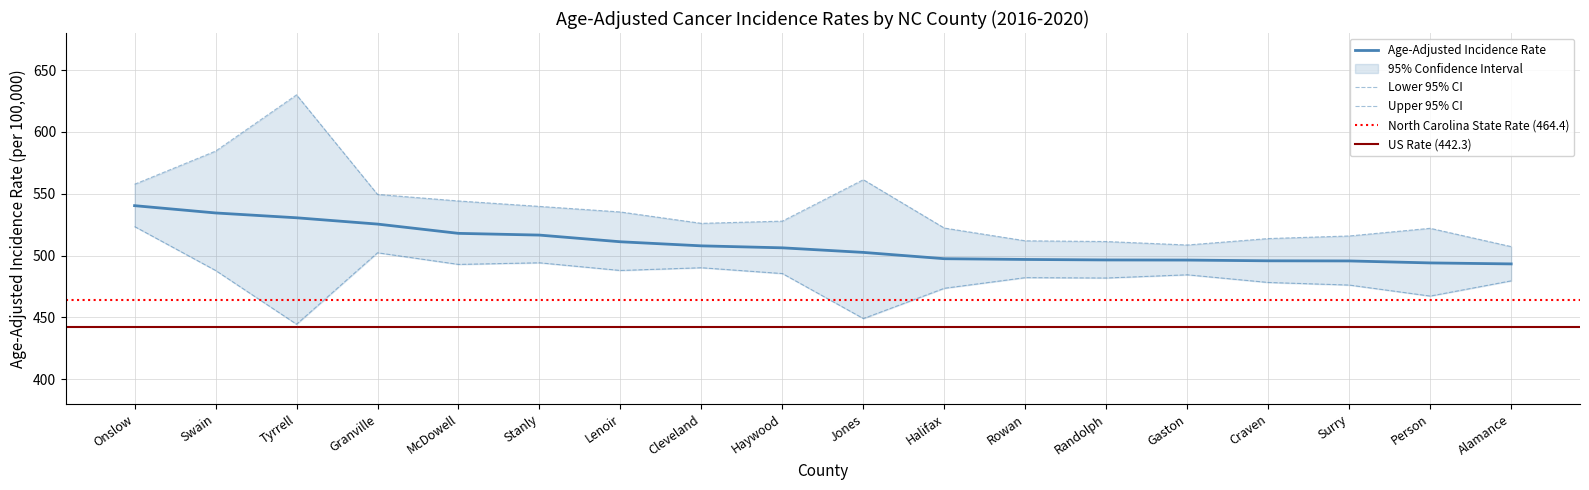

True or false: Upper 95% CI has more than 2 points higher than both neighbors.

True